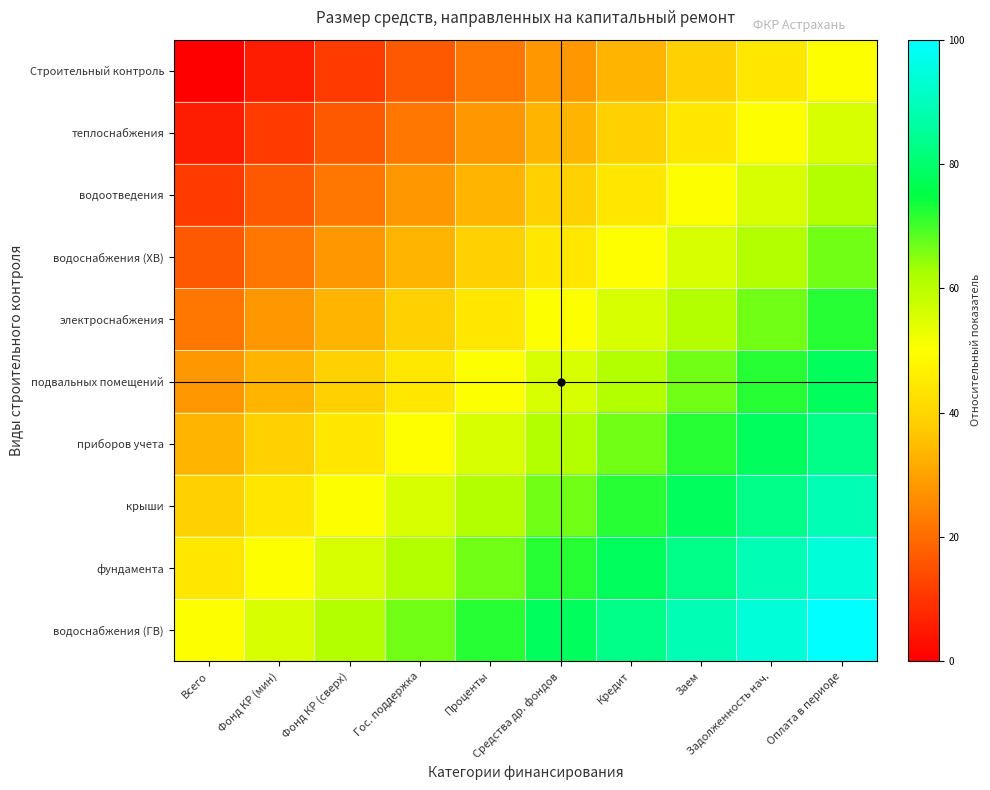

Which series has the largest total across all categories?

водоснабжения (ГВ)